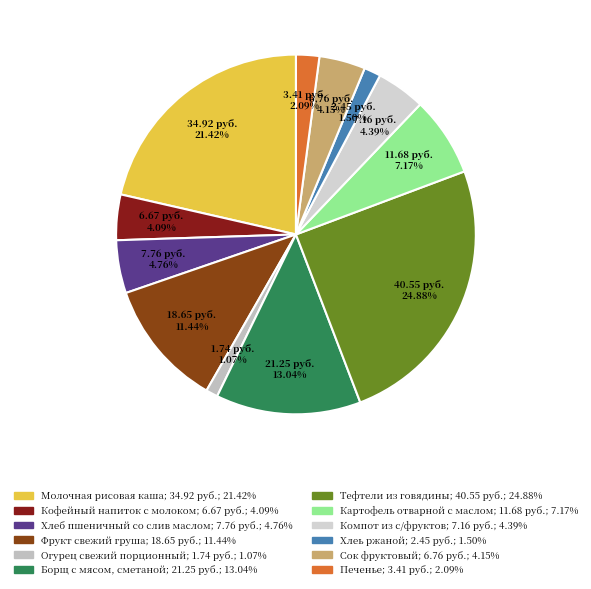

To the nearest percent, what is the difference between the largest and smallest slice percentages?

24%